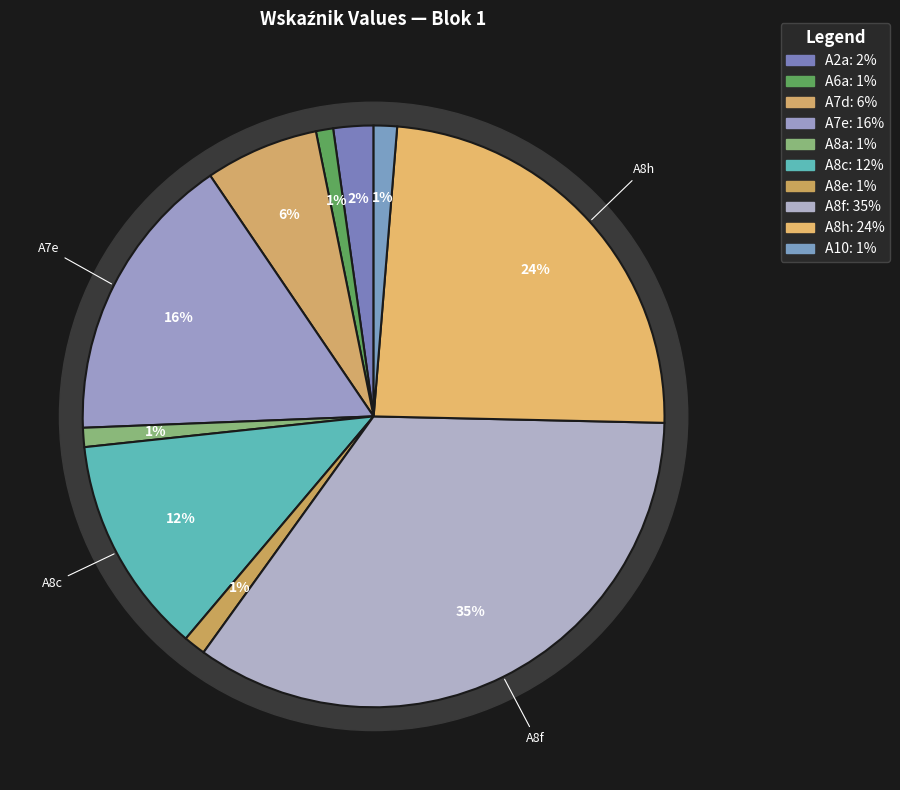

Approximately how many times larger is the value at A8h compared to A2a?

10.8